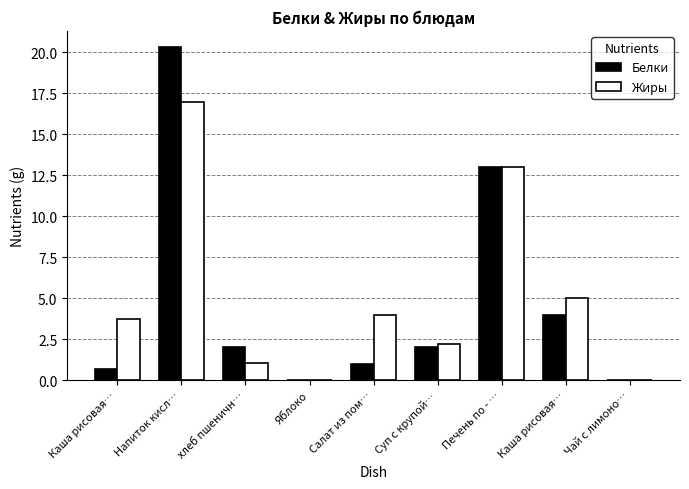

Rank the categories by Жиры value from highest to lowest.

Напиток кисл…, Печень по - …, Каша рисовая…, Салат из пом…, Каша рисовая…, Суп с крупой…, хлеб пшеничн…, Яблоко, Чай с лимоно…